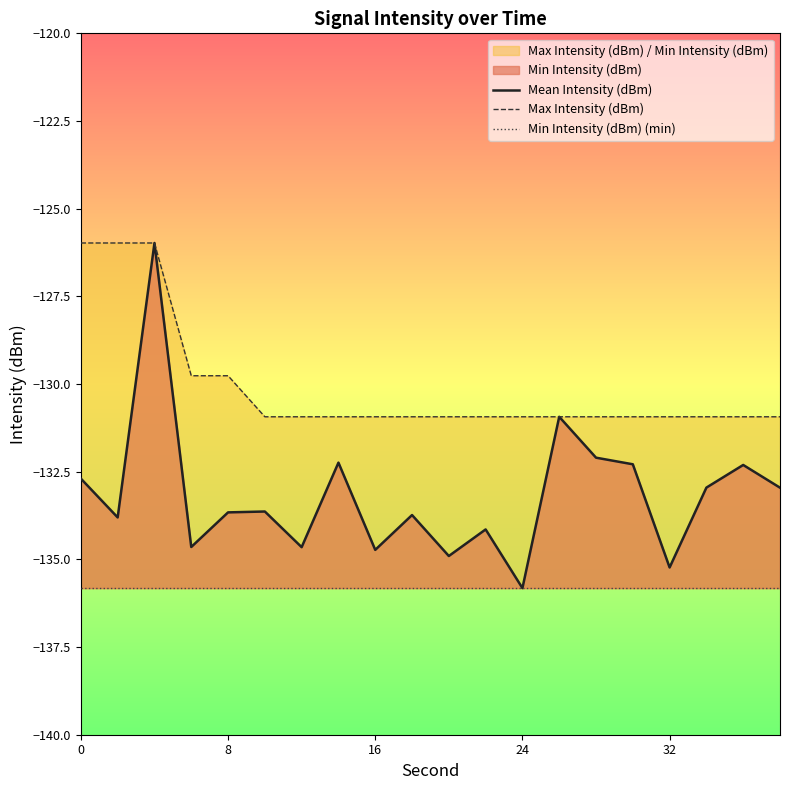

What is the maximum value shown in the chart?

-126.0